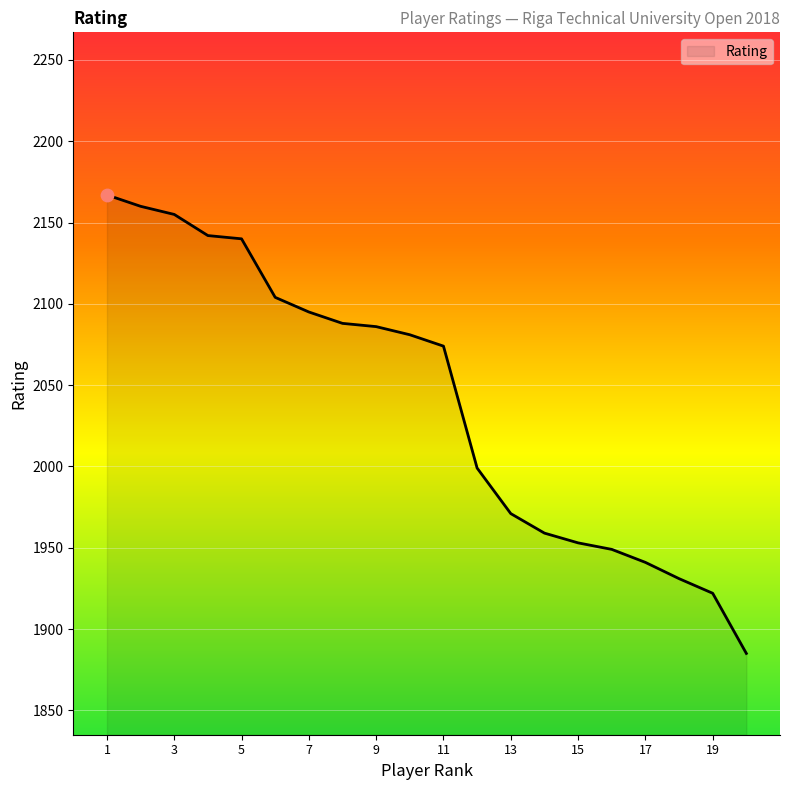

What is the greatest value displayed?

2167